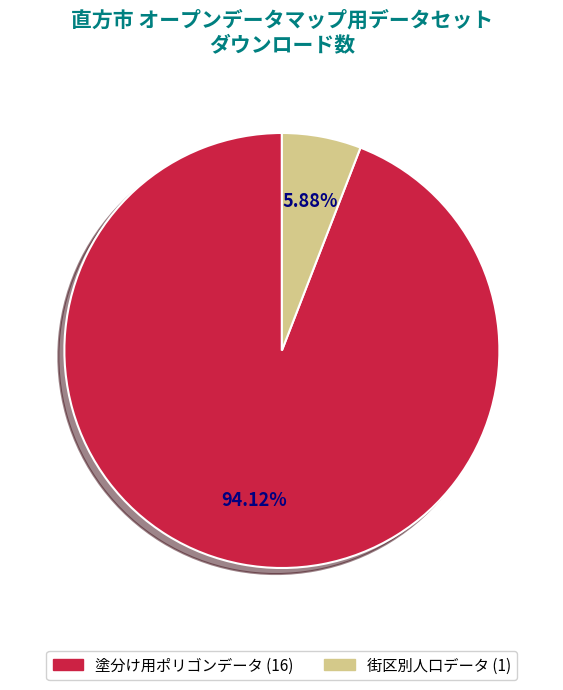

What is the ratio of the value at 塗分け用ポリゴンデータ to the value at 街区別人口データ?

16.0